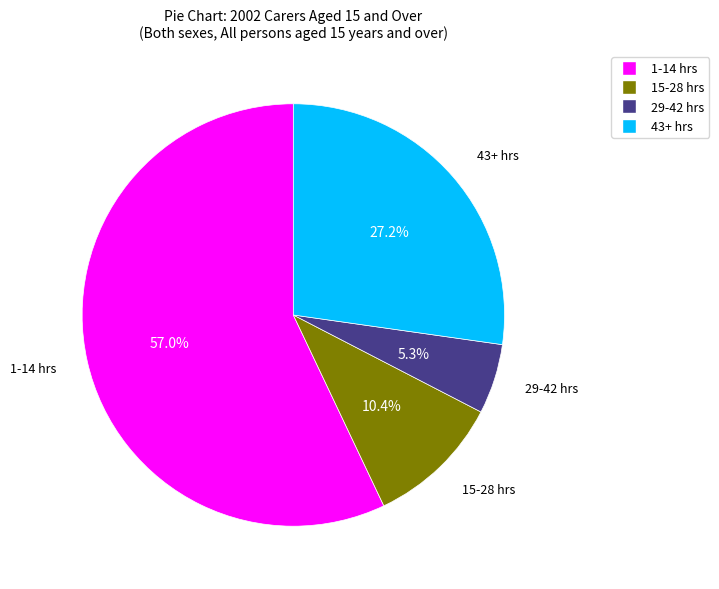

Is there a majority slice in this chart?

Yes